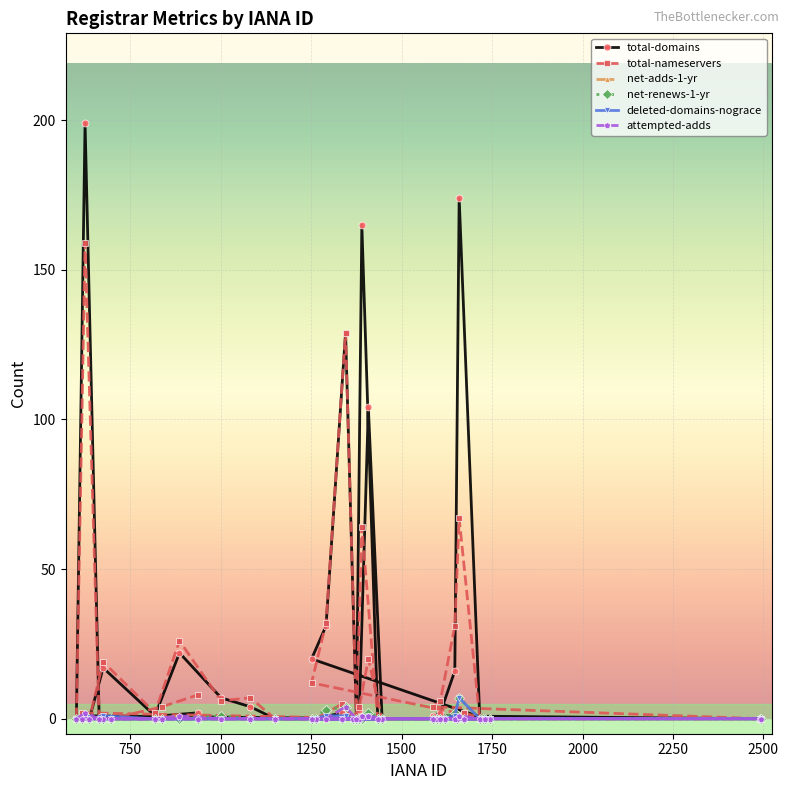

At how many categories does at least one series exceed 140?

3